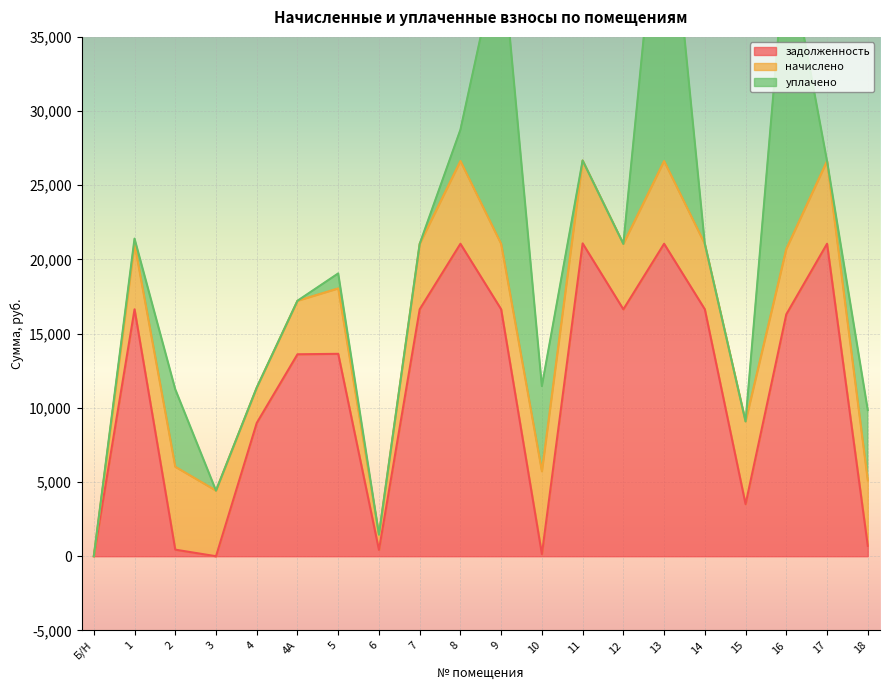

How many interior local valleys does the начислено series have?

6